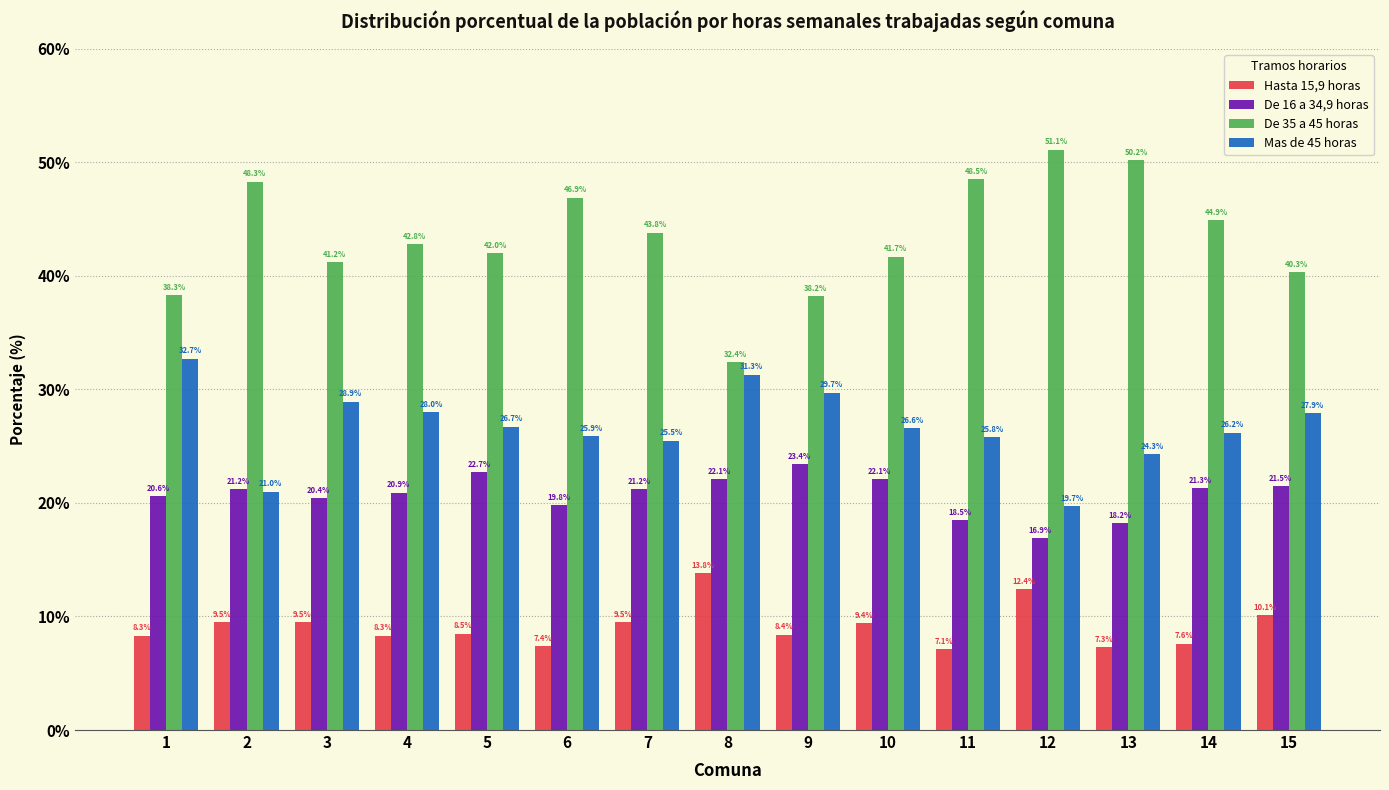

What is the difference between the De 16 a 34,9 horas values at 12 and 3?

3.5